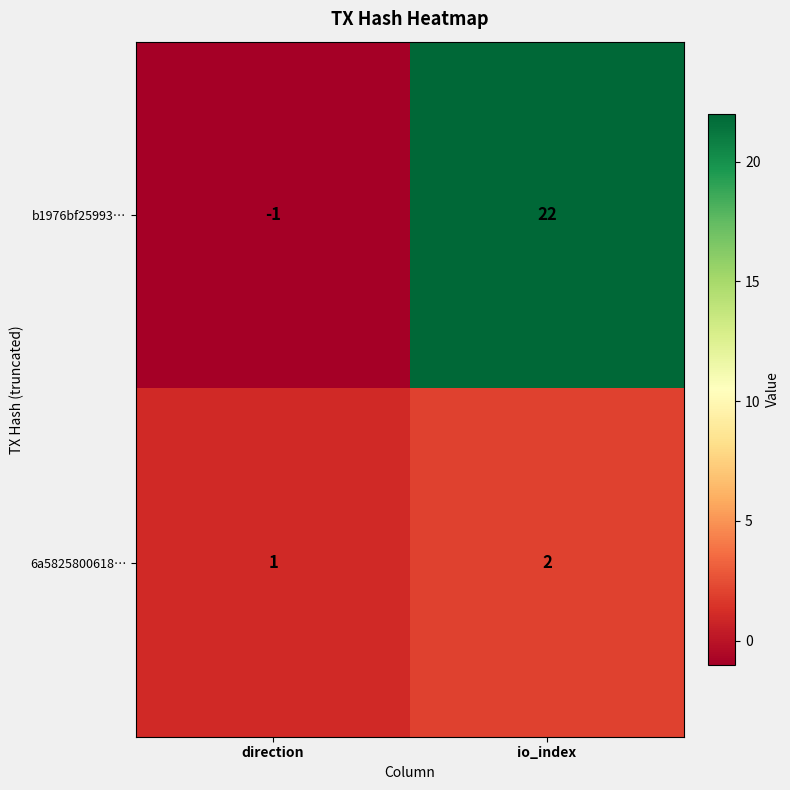

The value of 6a5825800618… at direction is 1. True or false?

True